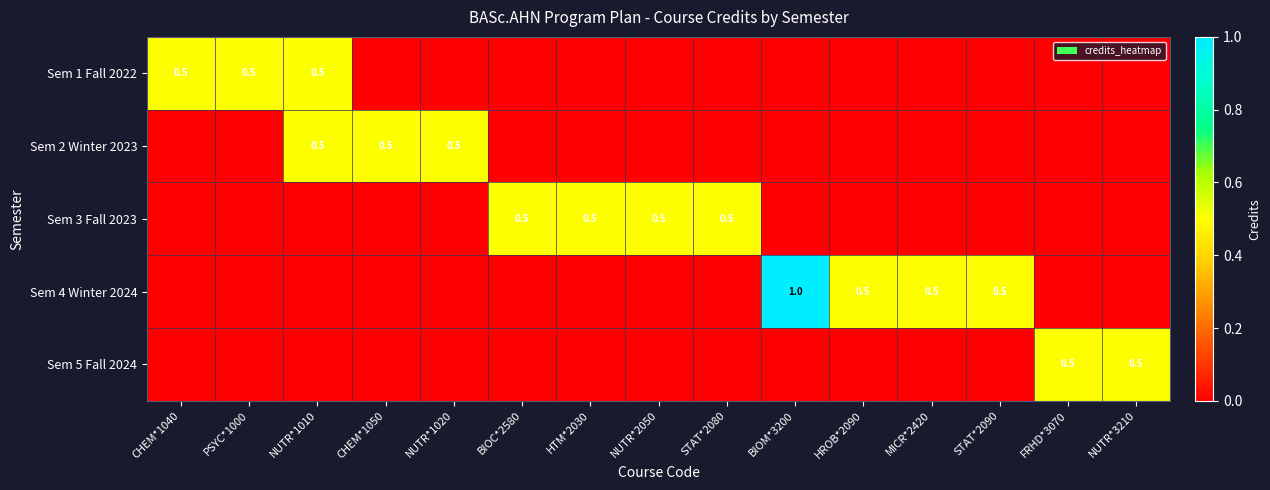

True or false: Sem 4 Winter 2024 has a value of 0.5 at HROB*2090.

True